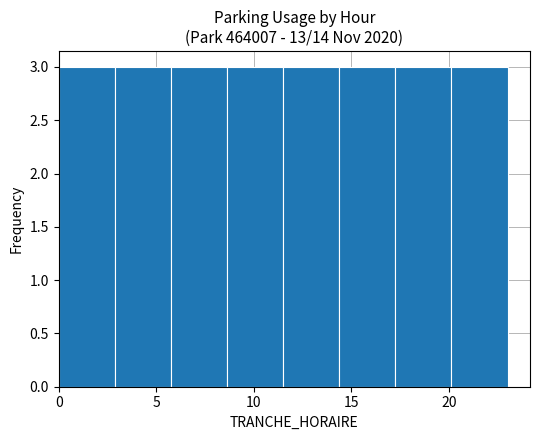

Reading left to right, list every bar in this chart as the range it spans on the x-axis followed by its height. Neither the bar edges nor the heights are printed on the chart, so give them approximately, as read against the axes.

0.0 to 3.0: 3
3.0 to 6.0: 3
6.0 to 8.5: 3
8.5 to 11.5: 3
11.5 to 14.5: 3
14.5 to 17.5: 3
17.5 to 20.0: 3
20.0 to 23.0: 3